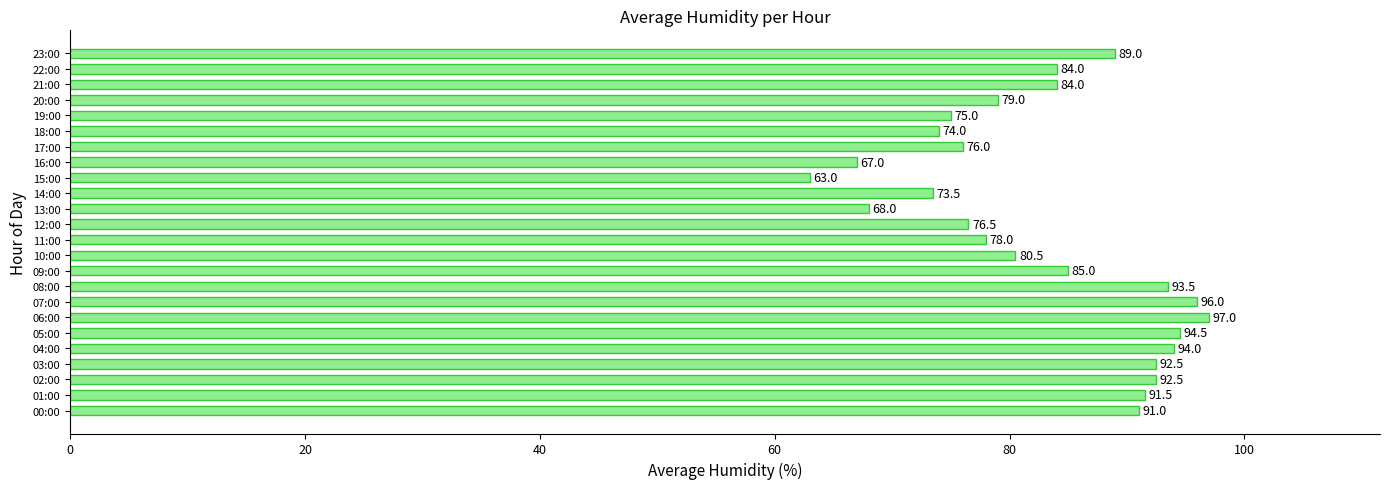

What is the change in value from 09:00 to 17:00?

-9.0